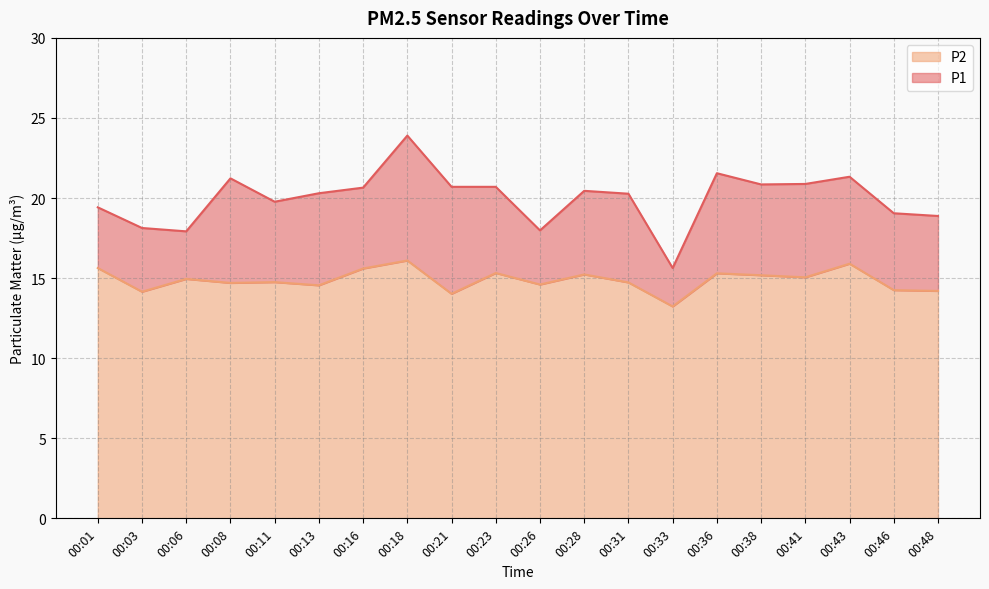

Reading left to right, transcribe all the data shown in this chart.

P1: 00:01=19.4	00:03=18.1	00:06=17.9	00:08=21.2	00:11=19.8	00:13=20.3	00:16=20.6	00:18=23.9	00:21=20.7	00:23=20.7	00:26=18.0	00:28=20.4	00:31=20.3	00:33=15.6	00:36=21.6	00:38=20.9	00:41=20.9	00:43=21.3	00:46=19.1	00:48=18.9
P2: 00:01=15.6	00:03=14.2	00:06=14.9	00:08=14.7	00:11=14.8	00:13=14.6	00:16=15.6	00:18=16.1	00:21=14.0	00:23=15.3	00:26=14.6	00:28=15.2	00:31=14.7	00:33=13.2	00:36=15.3	00:38=15.2	00:41=15.1	00:43=15.9	00:46=14.2	00:48=14.2